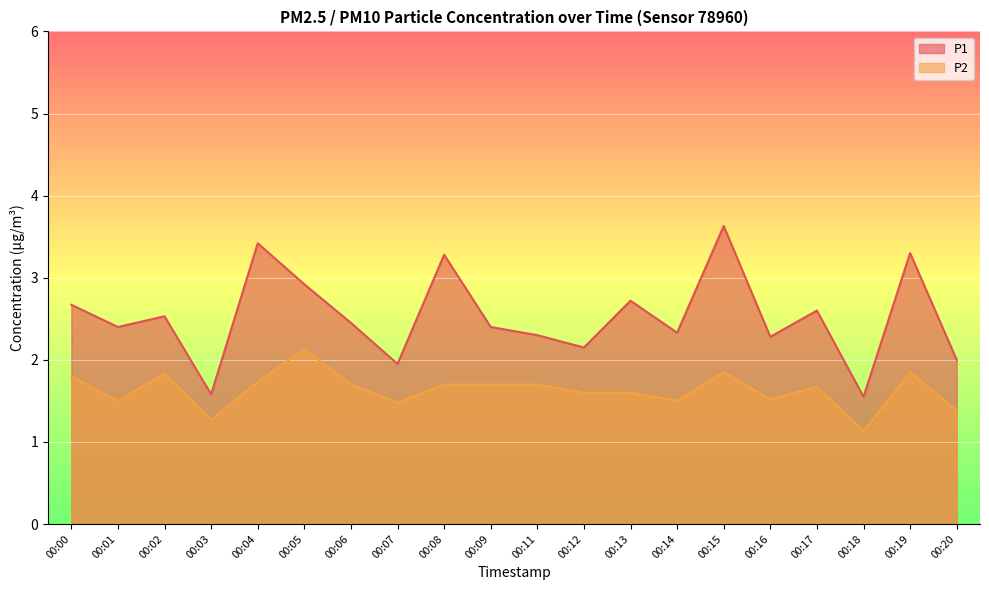

Reading left to right, list all the values displayed in this chart.

P1: 00:00=2.7	00:01=2.4	00:02=2.5	00:03=1.6	00:04=3.4	00:05=2.9	00:06=2.5	00:07=1.9	00:08=3.3	00:09=2.4	00:11=2.3	00:12=2.1	00:13=2.7	00:14=2.3	00:15=3.6	00:16=2.3	00:17=2.6	00:18=1.6	00:19=3.3	00:20=2.0
P2: 00:00=1.8	00:01=1.5	00:02=1.8	00:03=1.3	00:04=1.7	00:05=2.1	00:06=1.7	00:07=1.5	00:08=1.7	00:09=1.7	00:11=1.7	00:12=1.6	00:13=1.6	00:14=1.5	00:15=1.9	00:16=1.5	00:17=1.7	00:18=1.1	00:19=1.9	00:20=1.4